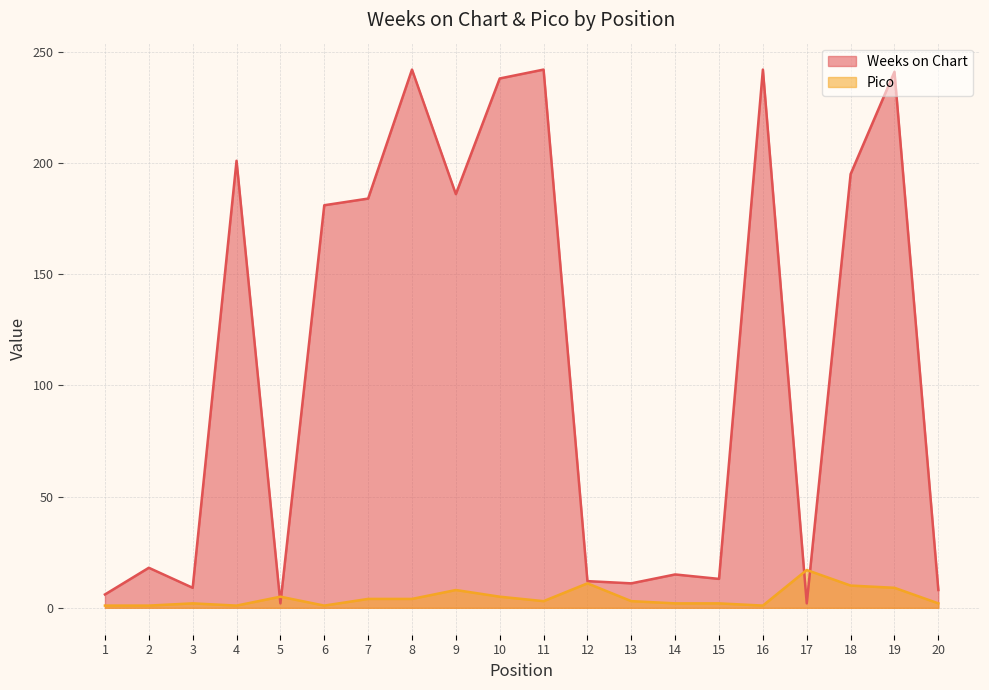

The Weeks on Chart series shows 242 at 8. True or false?

True